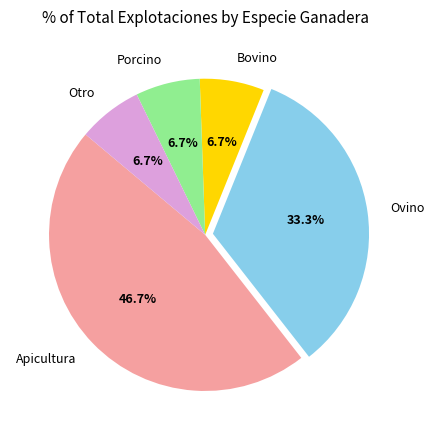

Is the sum of Bovino and Ovino greater than half?

No